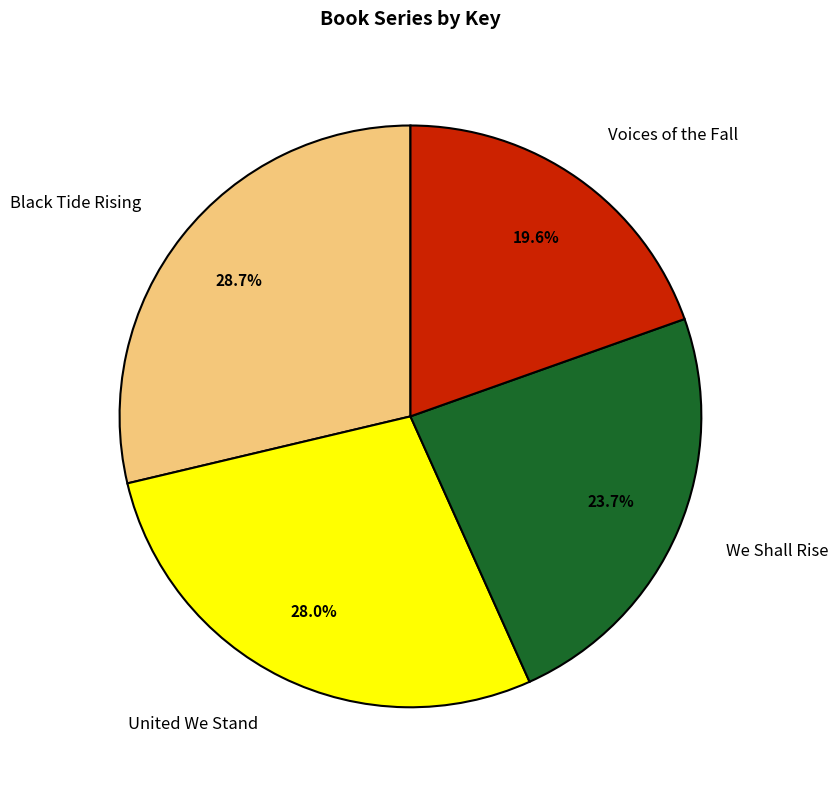

How many slices are in this pie chart?

4